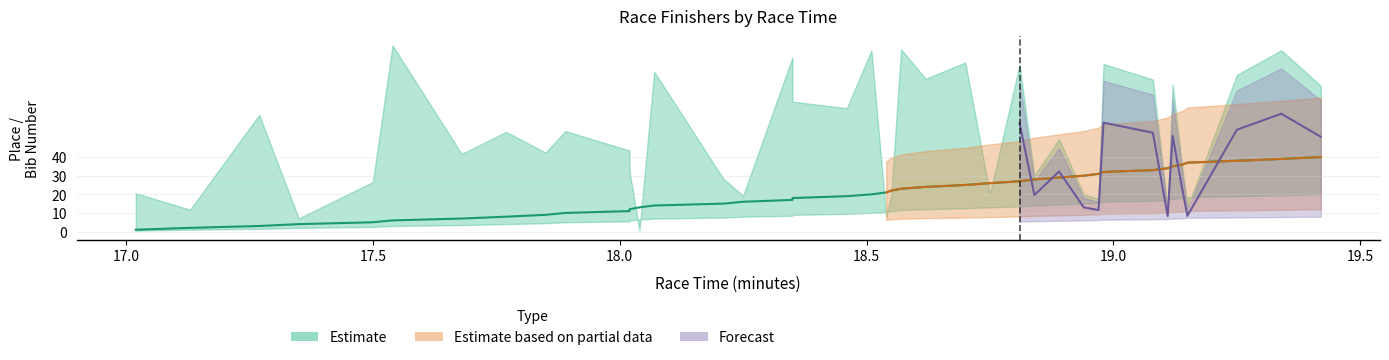

How many data points are less than 21?

20